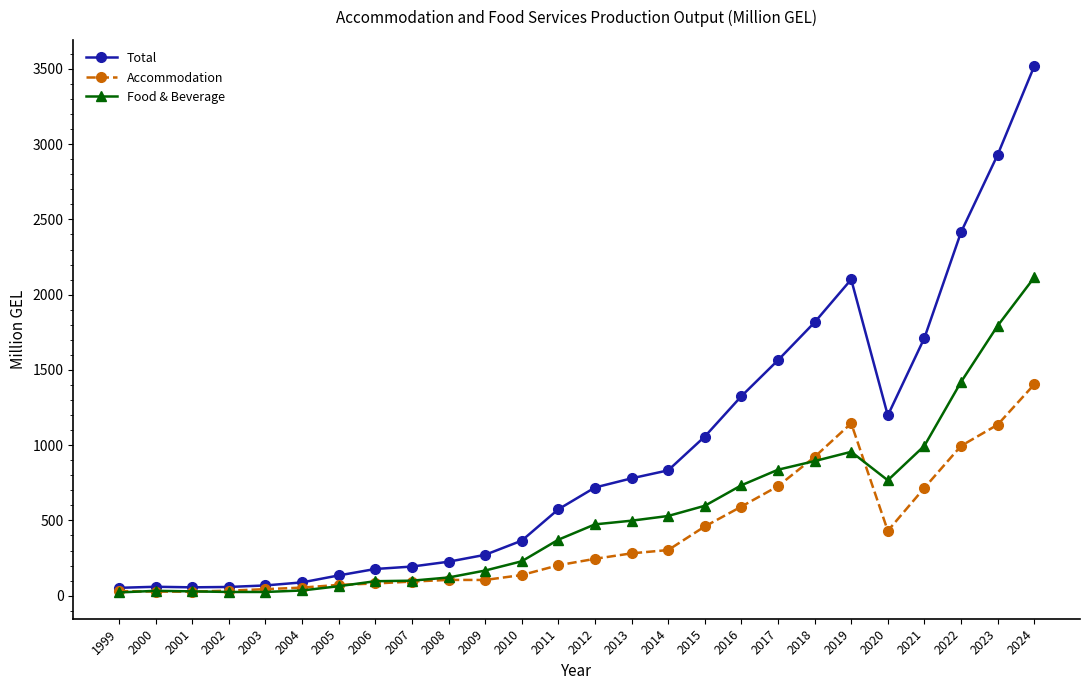

Is the value of Food & Beverage at 2016 greater than the value of Accommodation at 1999?

Yes